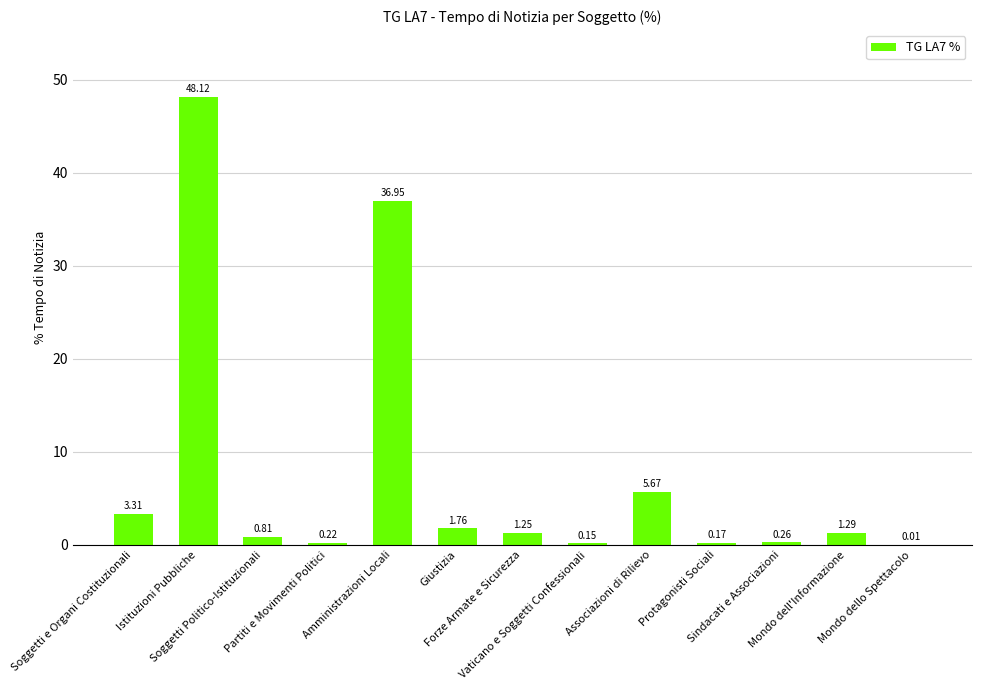

Where is the data nearest to the value 24?

Amministrazioni Locali